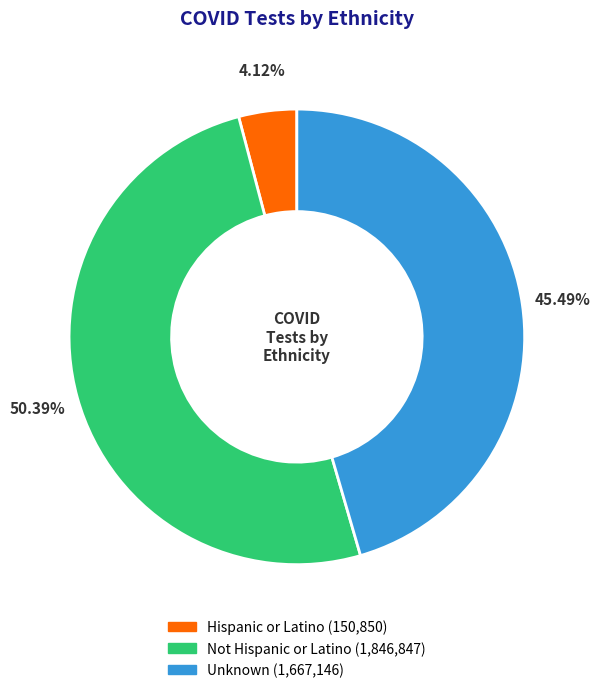

What percentage is the Unknown slice, to the nearest percent?

45%